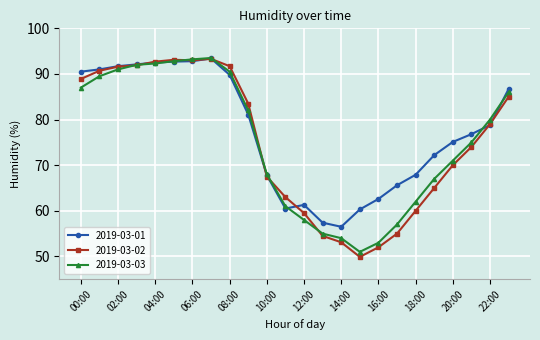

Which series has the widest spread of values?

2019-03-02